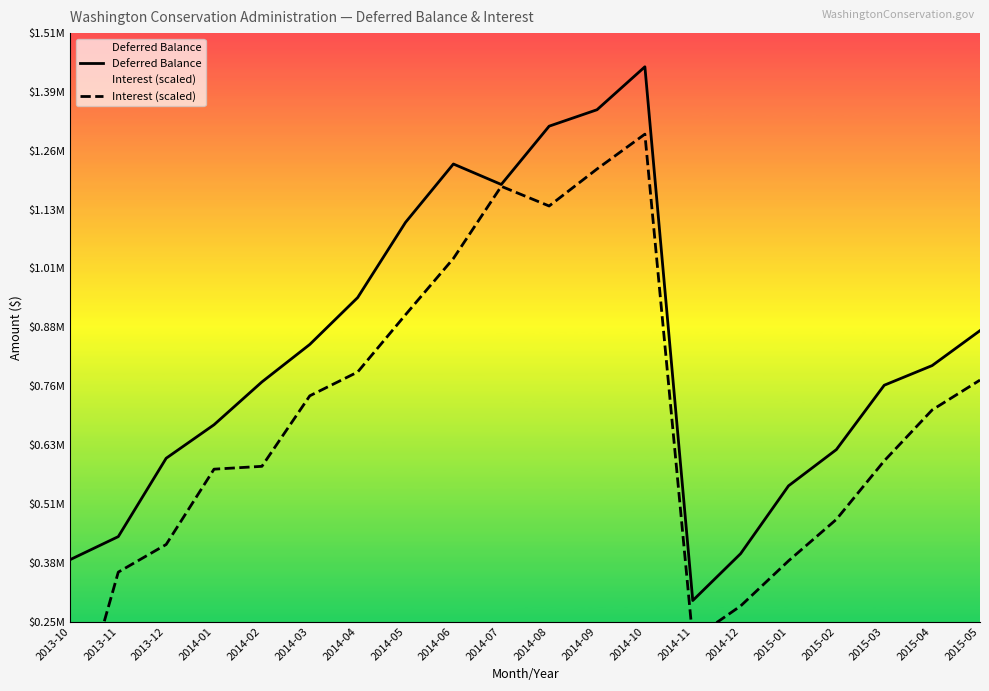

Reading left to right, transcribe all the data shown in this chart.

Deferred Balance: 386395.8	435322.0	602686.2	674268.6	765700.9	845793.9	945888.8	1106576.3	1231216.9	1187487.6	1312035.6	1347138.3	1438874.4	298749.5	398910.0	543739.8	621189.0	758697.8	800636.2	875307.8
Interest (scaled): 0.0	359454.5	418470.3	579355.1	585439.1	736057.2	786822.8	909270.3	1029422.8	1183554.8	1141516.6	1220557.2	1294987.0	216341.4	287184.0	383466.9	472109.0	597140.6	705800.6	769643.2